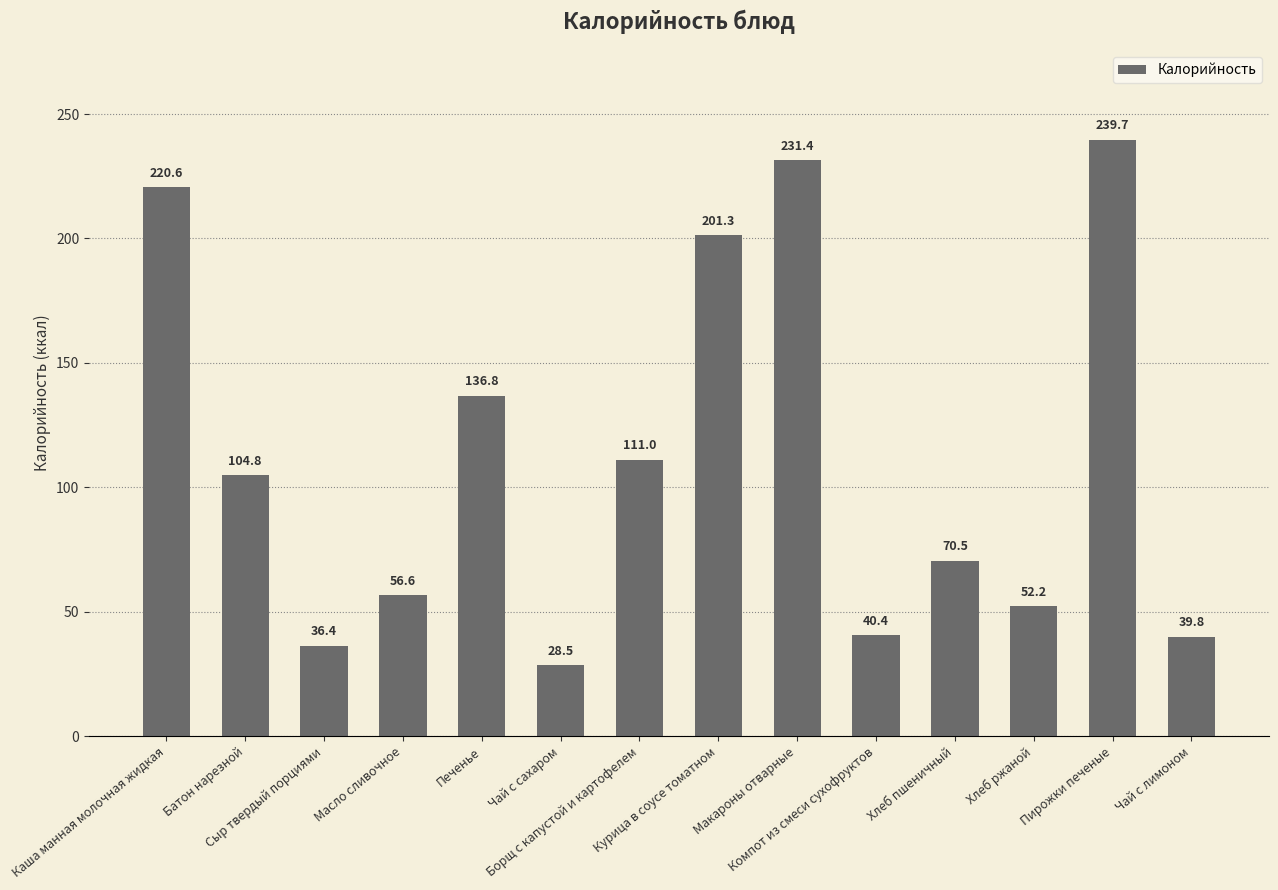

What is the difference between the maximum and minimum values?

211.2